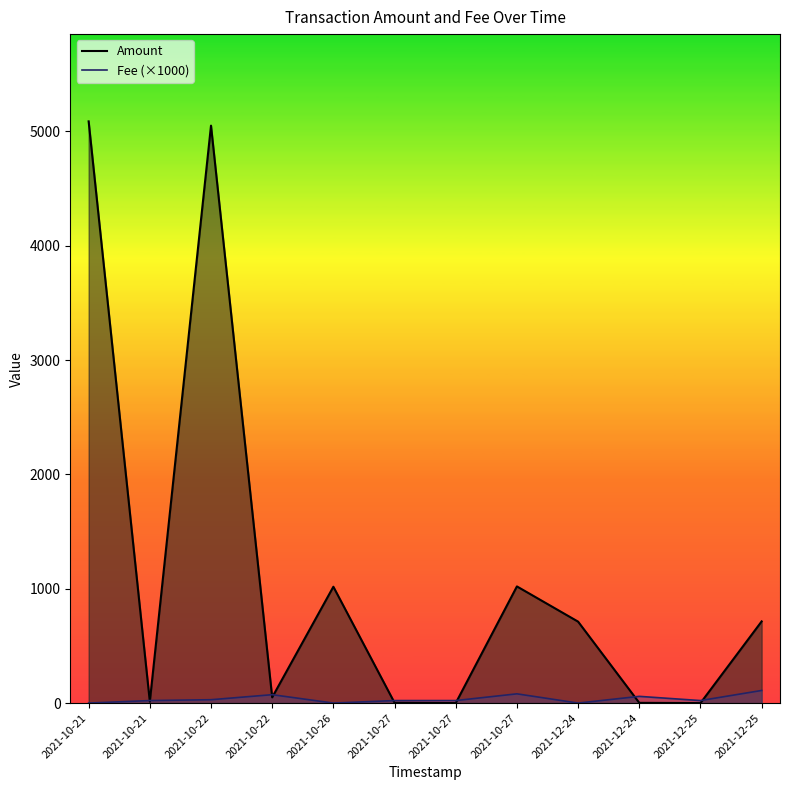

After their last crossing, which series has the higher values: Fee (×1000) or Amount?

Amount